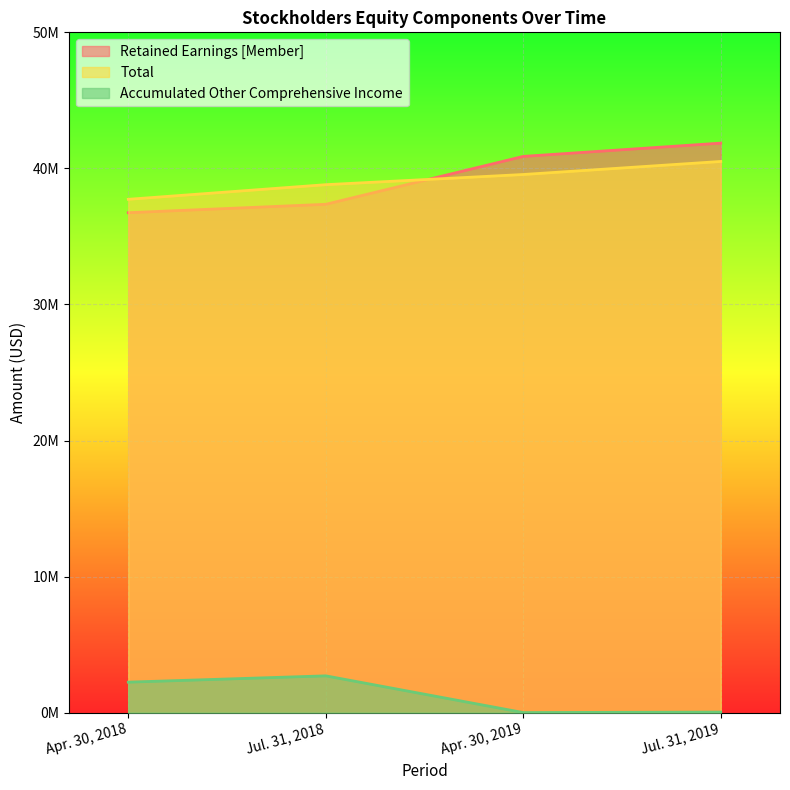

What are all the series names shown in the legend?

Retained Earnings [Member], Total, Accumulated Other Comprehensive Income